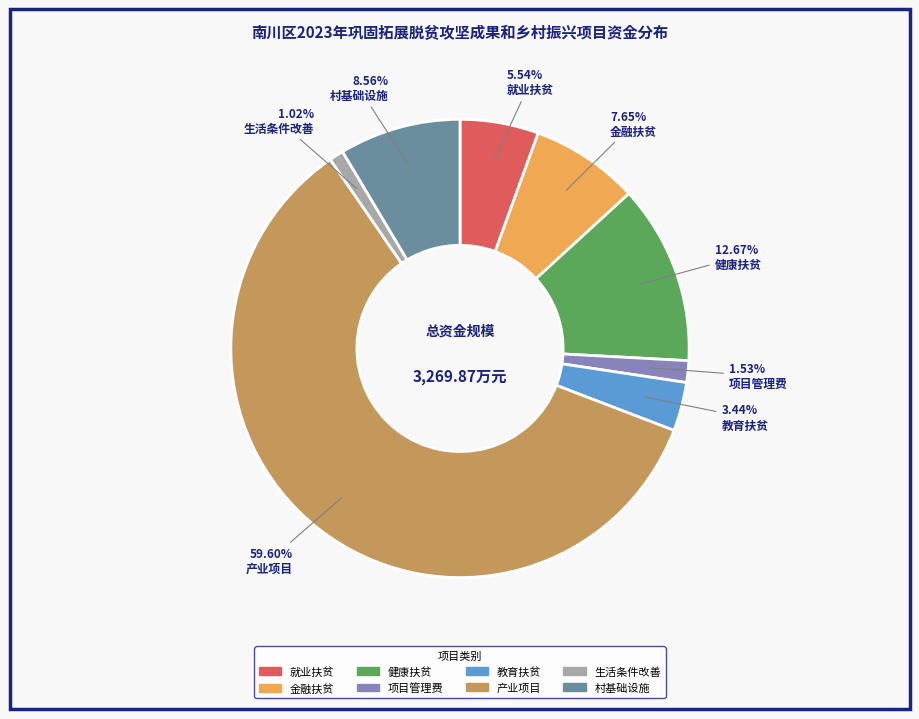

How many slices are in this pie chart?

8